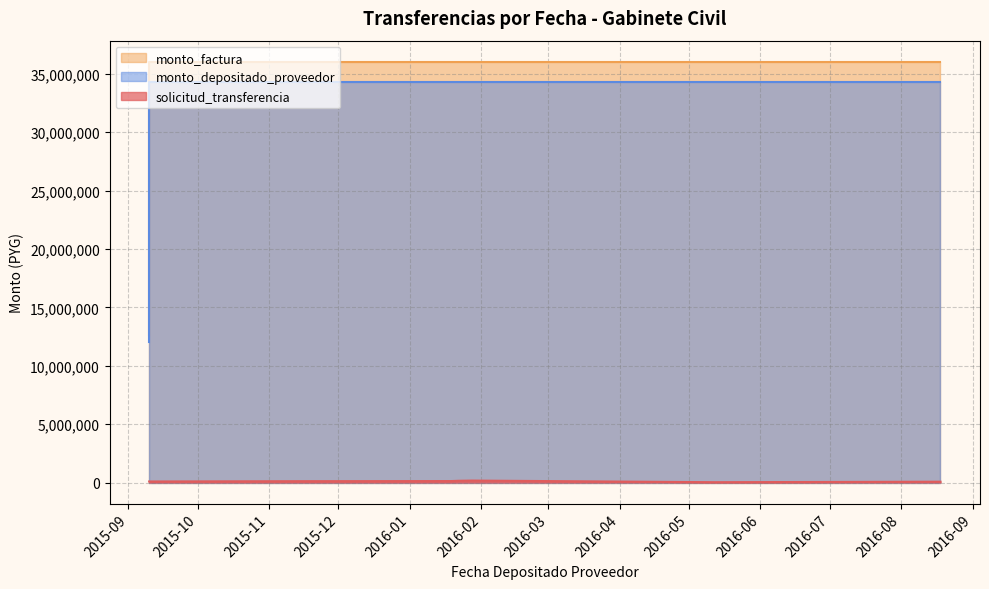

The value of monto_depositado_proveedor at 2016-07-14 is 48244972. True or false?

False